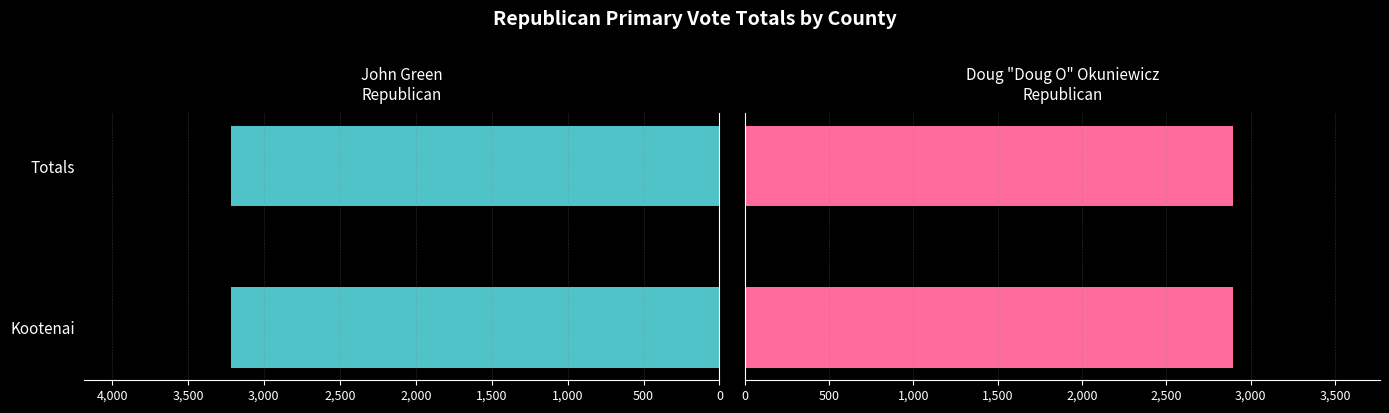

What is the label of the 2nd bar from the right?

Kootenai